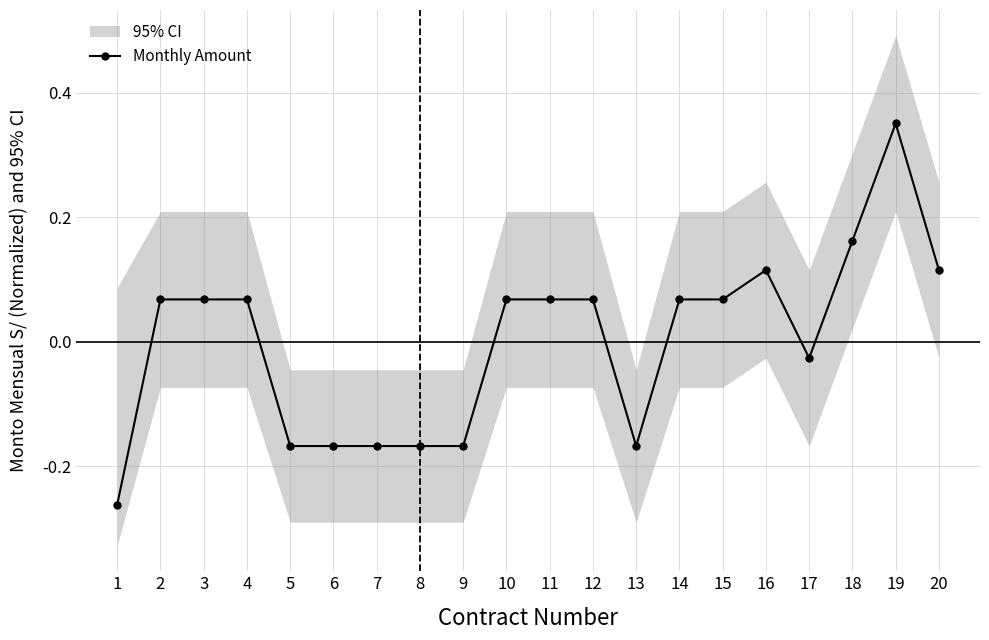

What is the change in value from 9 to 11?

+0.2